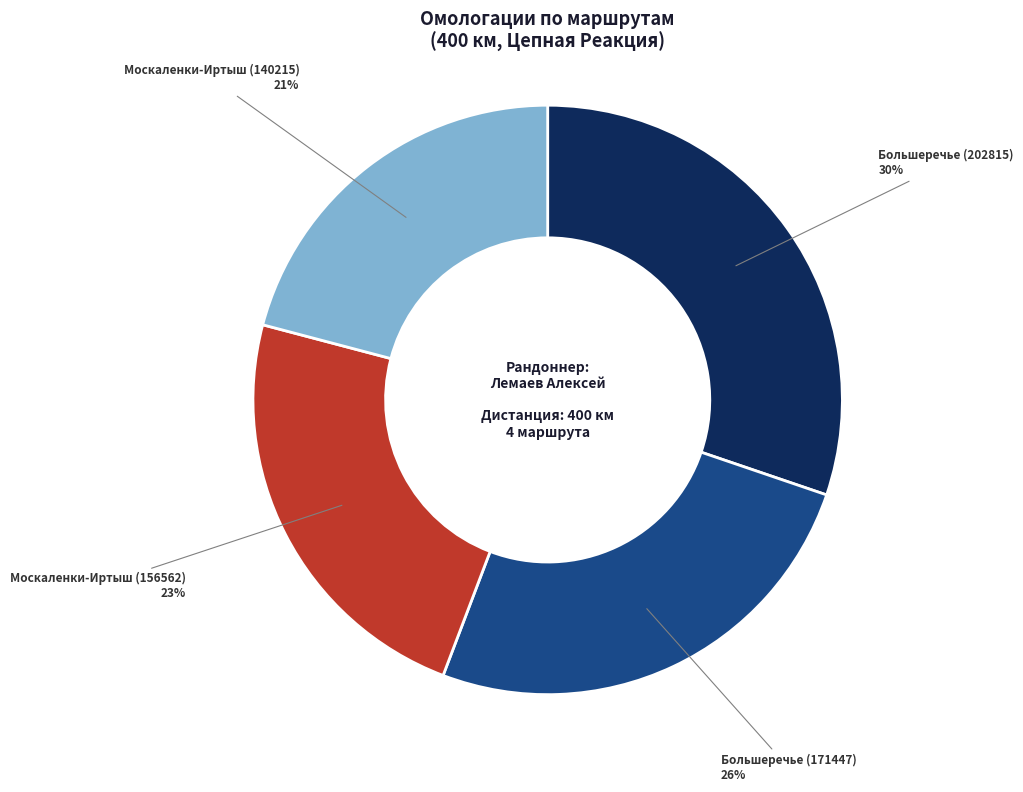

To the nearest percent, what is the difference between the Москаленки-Иртыш (156562) and Большеречье (202815) slice percentages?

7%